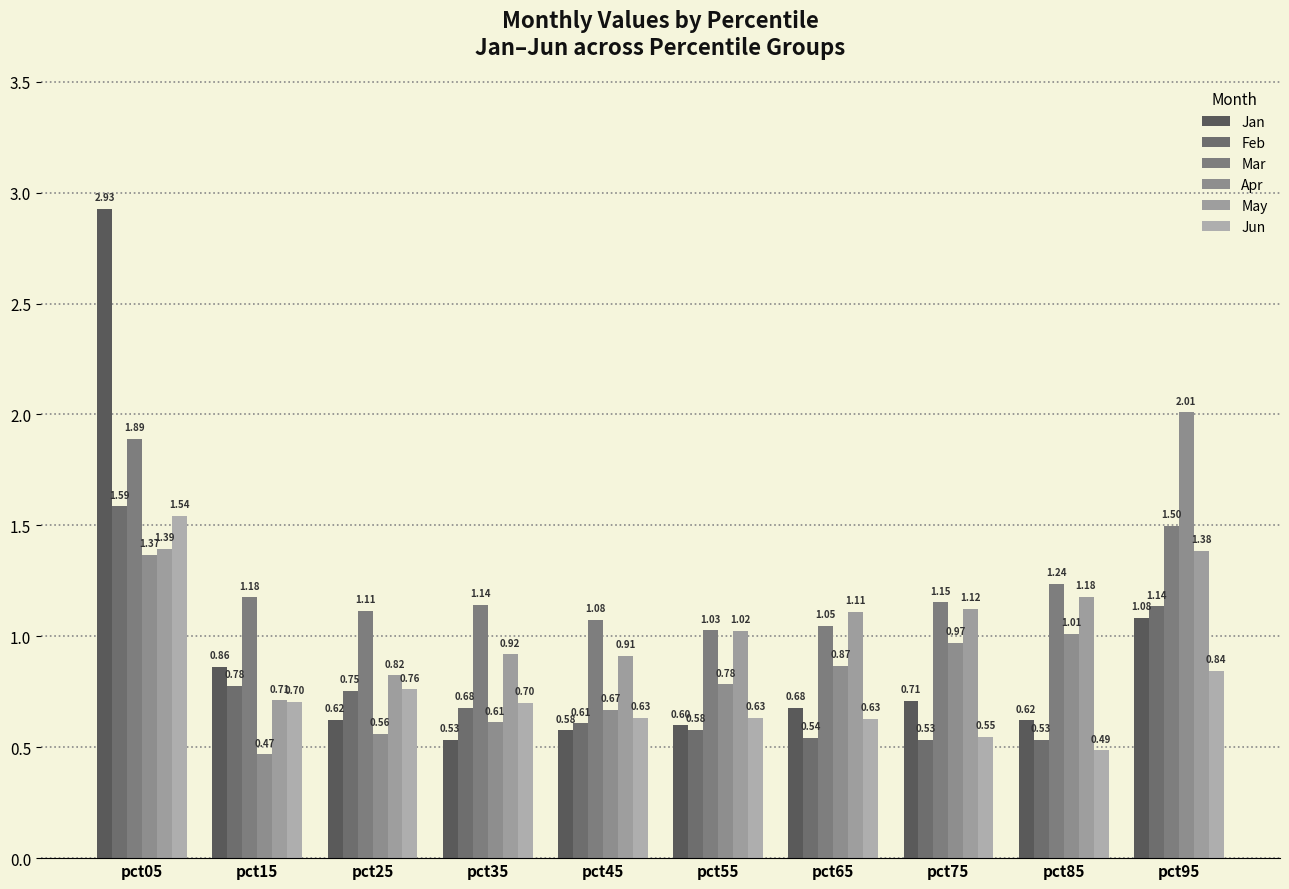

Which series changed the most between pct05 and pct35?

Jan